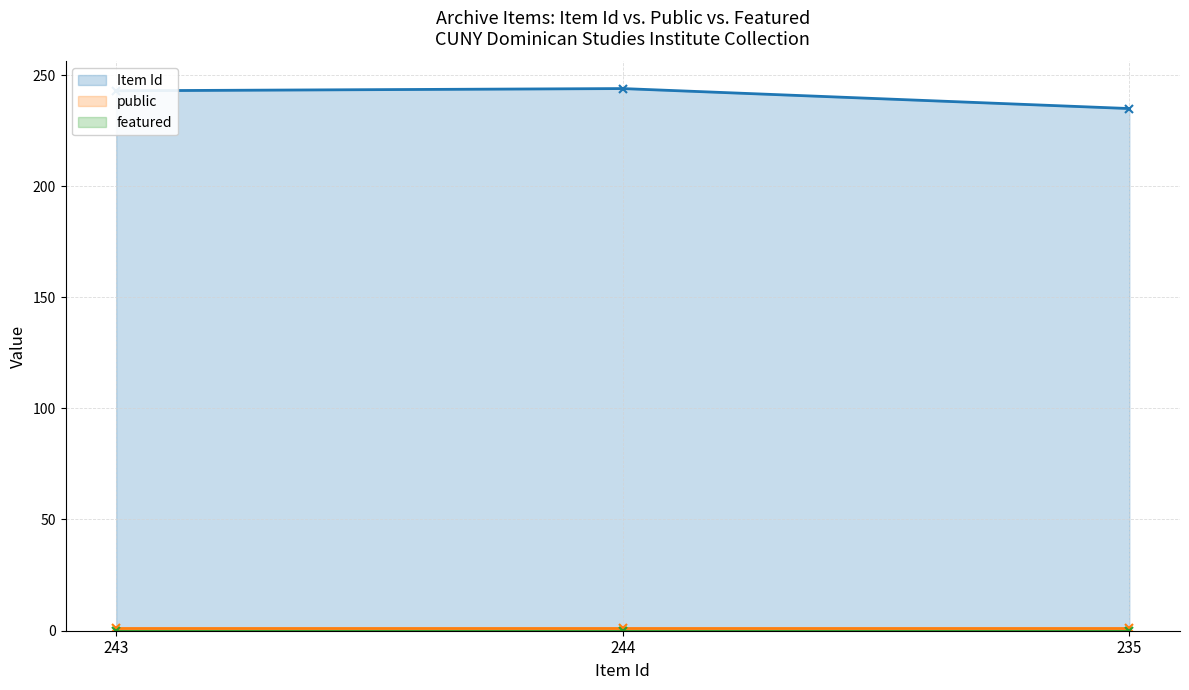

How many values in the Item Id series exceed 243?

1